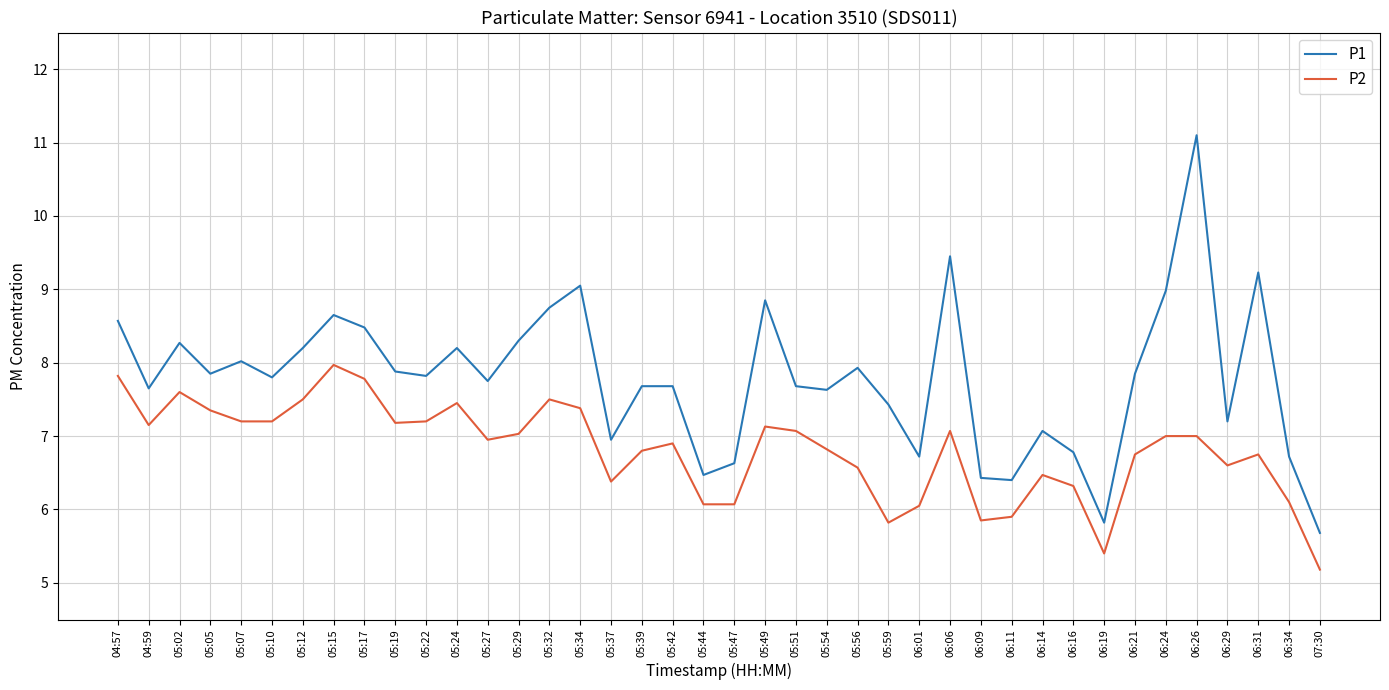

Which category has the lowest value in the P1 series?

07:30